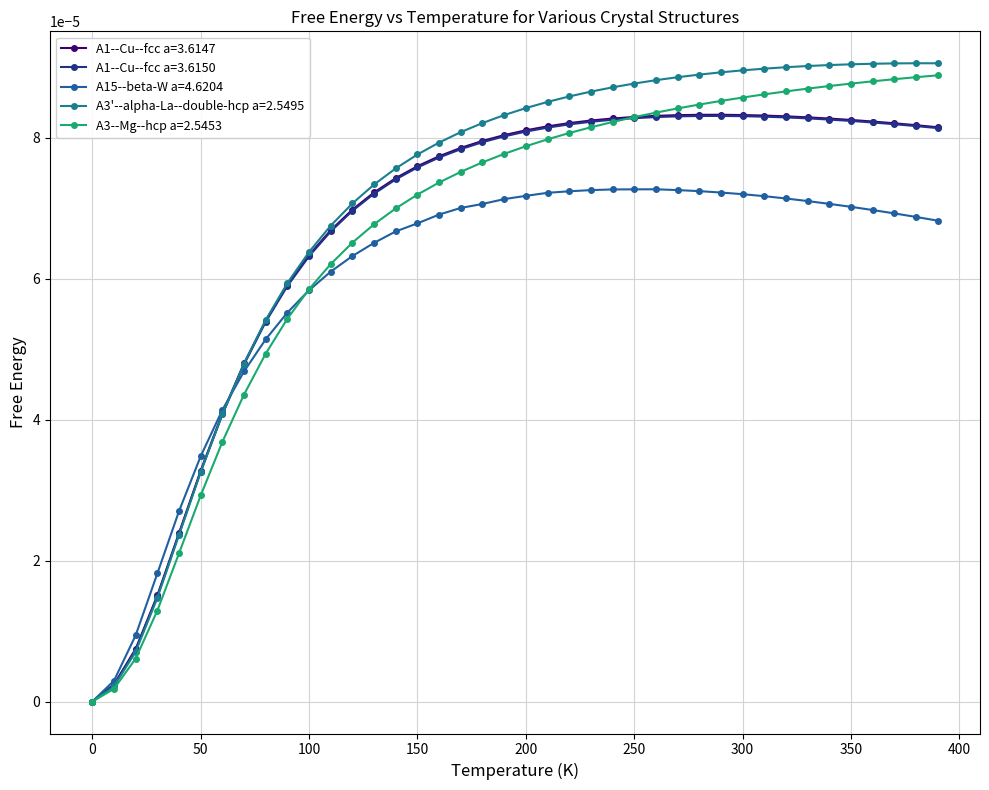

Does the chart have visible grid lines?

Yes